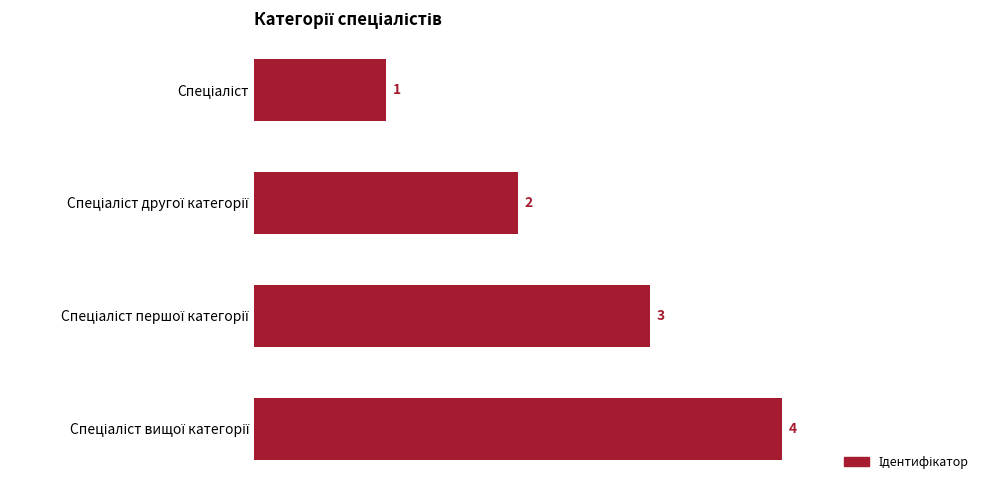

What is the greatest value displayed?

4